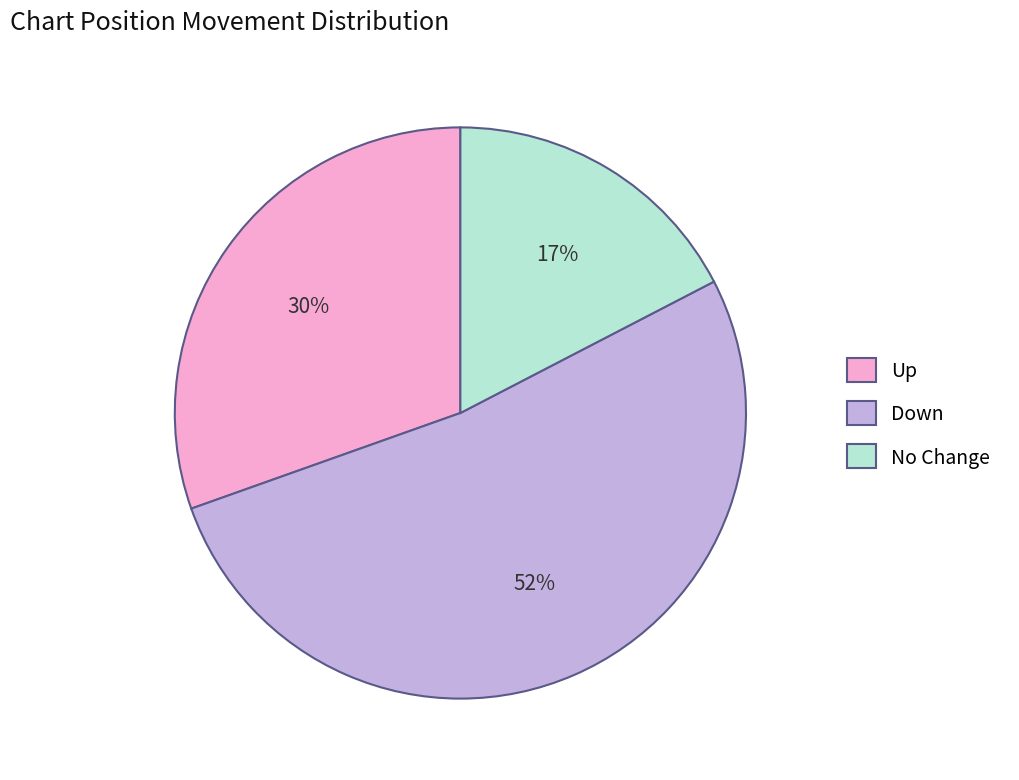

What is the largest slice in the pie chart?

Down